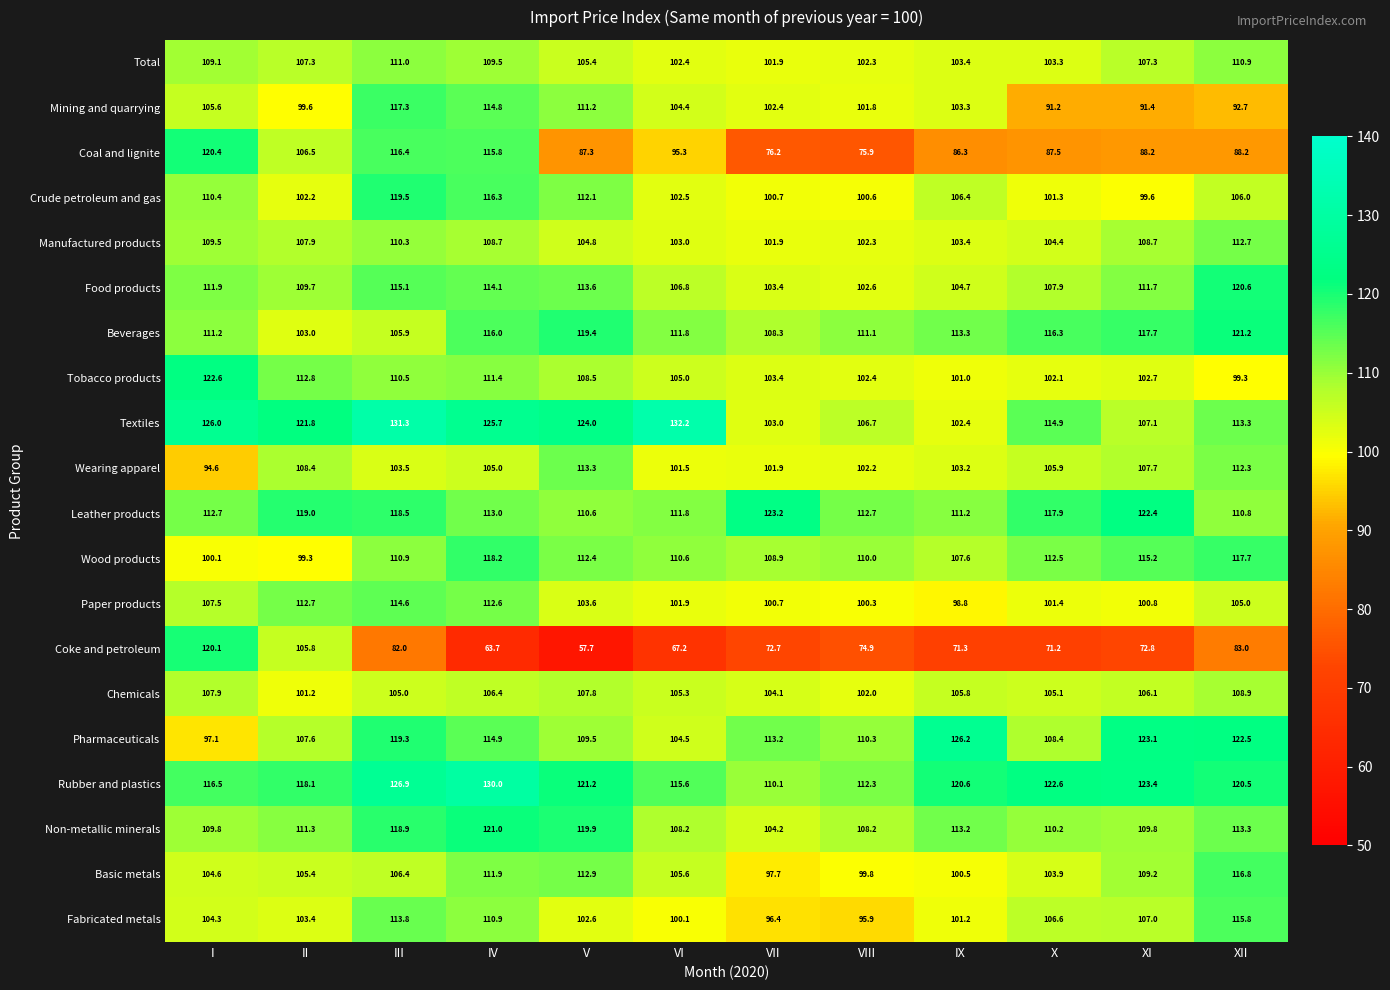

What is the difference between the maximum and minimum values in the Beverages series?

18.2